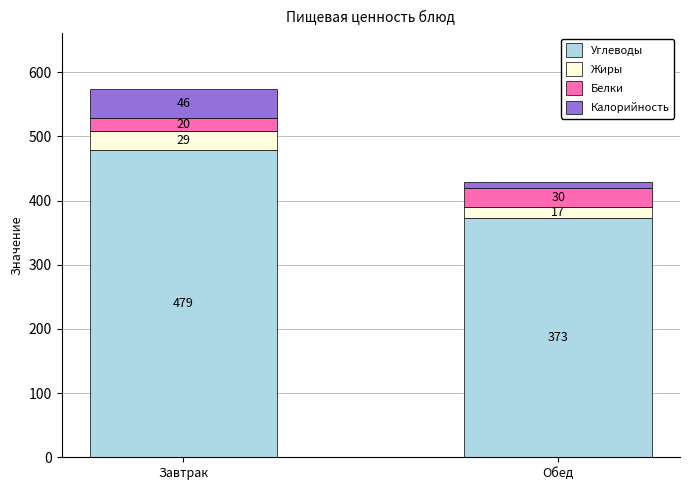

At which category is the sum across all series the highest?

Завтрак